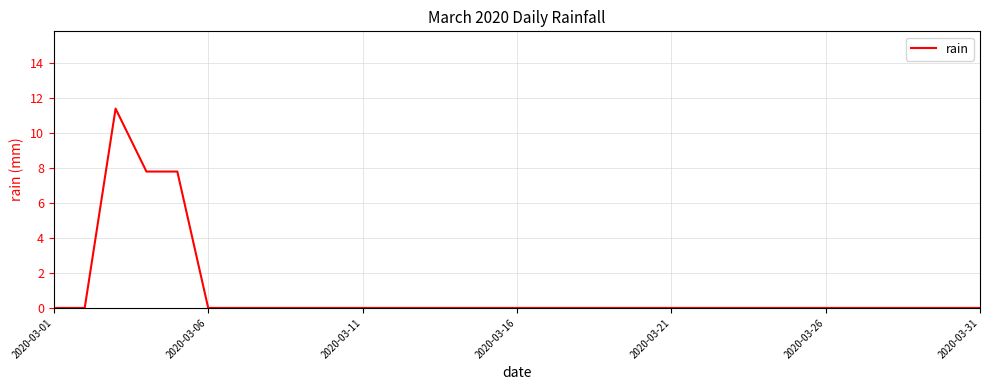

What is the sum of all values?

27.0